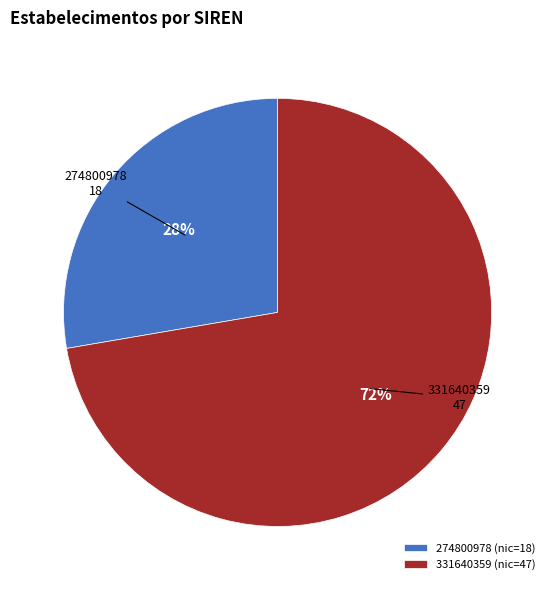

Approximately how many times larger is the value at 274800978 compared to 331640359?

0.4